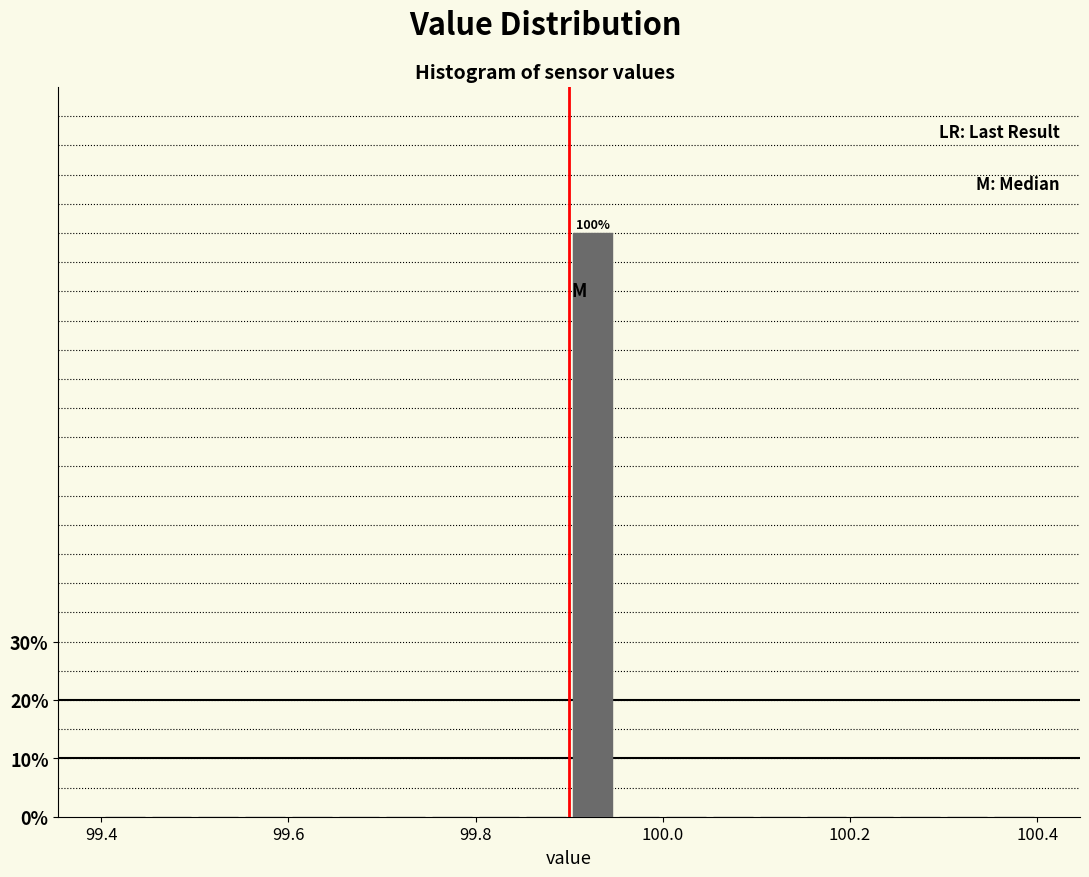

Around what value on the x-axis is the tallest bar? Give the approximate position of its centre, as read against the axis.

99.92